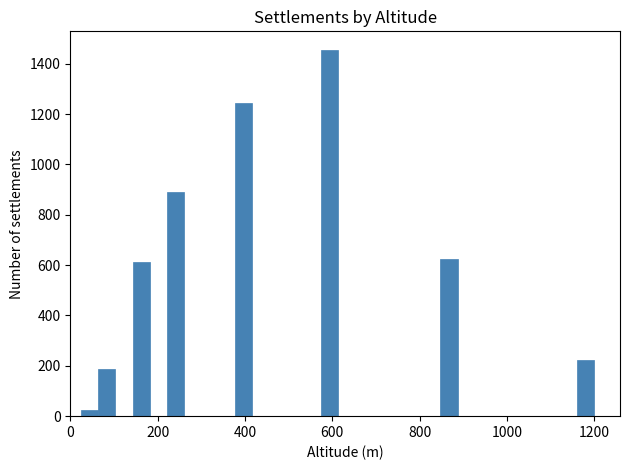

Read against the x-axis, roughly where is the centre of the tallest bar?

600